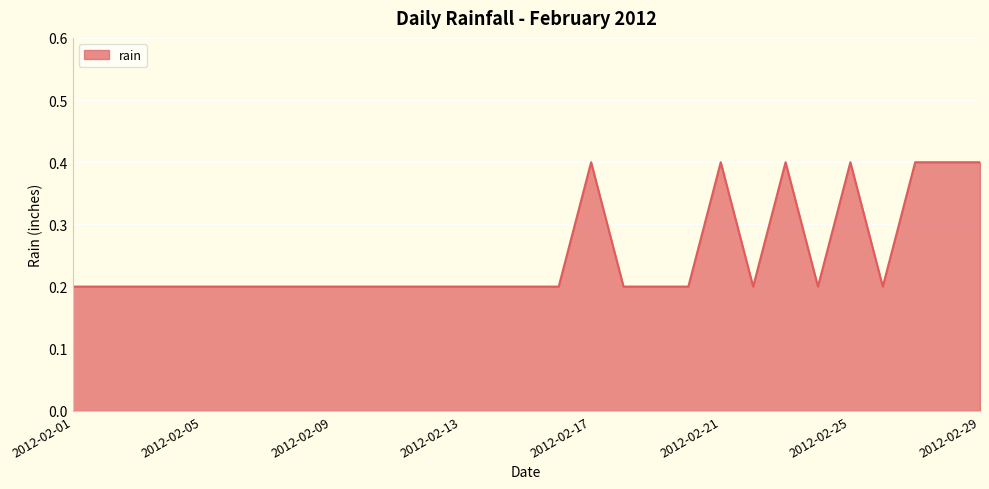

Reading right to left, what are all the values shown in this chart?

0.4	0.4	0.4	0.2	0.4	0.2	0.4	0.2	0.4	0.2	0.2	0.2	0.4	0.2	0.2	0.2	0.2	0.2	0.2	0.2	0.2	0.2	0.2	0.2	0.2	0.2	0.2	0.2	0.2